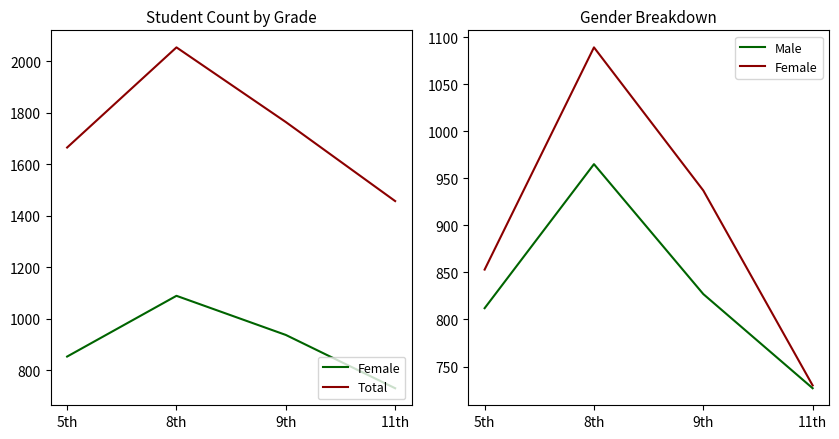

Reading left to right, list all the values displayed in this chart.

Female: 853	1089	937	730
Total: 1665	2054	1764	1457
Male: 812	965	827	727